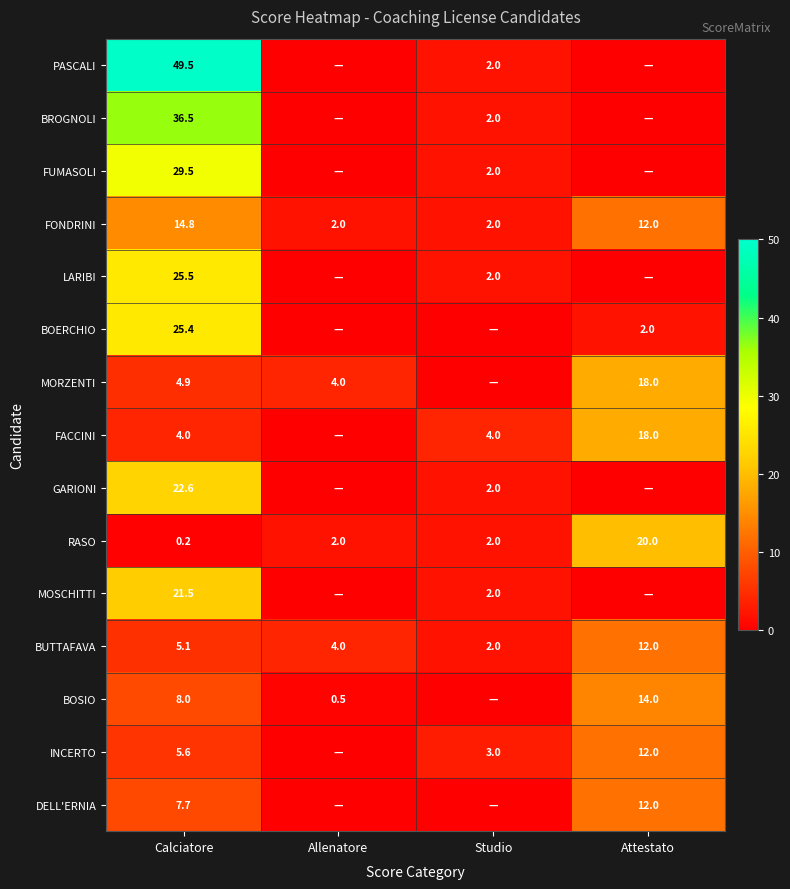

What is the difference between the PASCALI values at Studio and Calciatore?

47.5